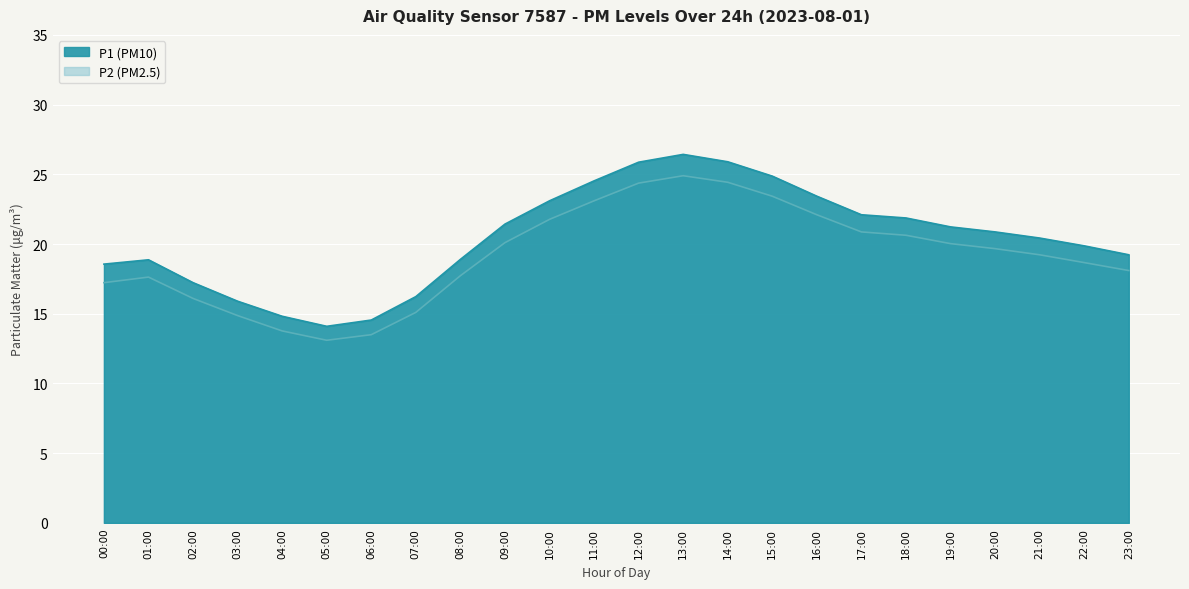

How many interior local valleys does the P2 series have?

1